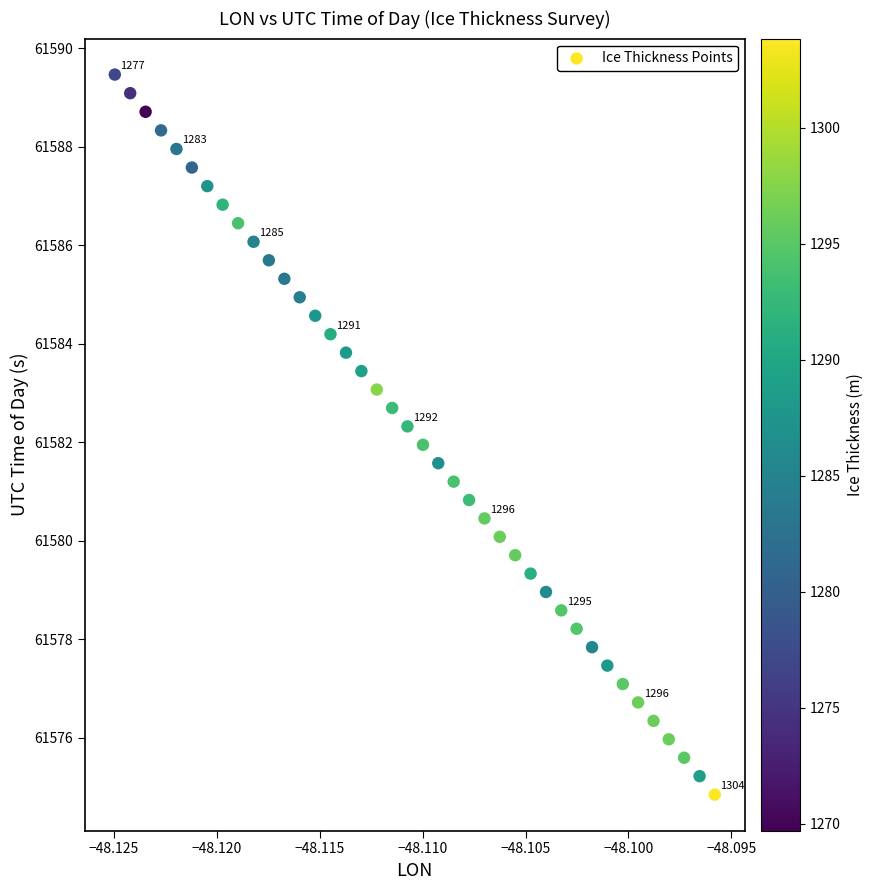

What is the range of Y values (max minus min)?

14.6